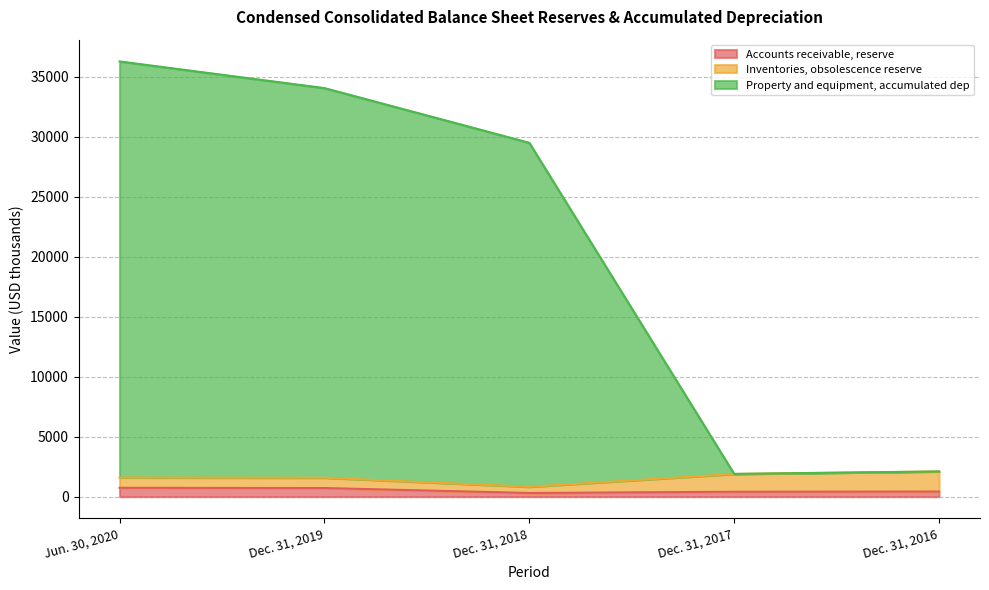

How many categories are shown in the chart?

5